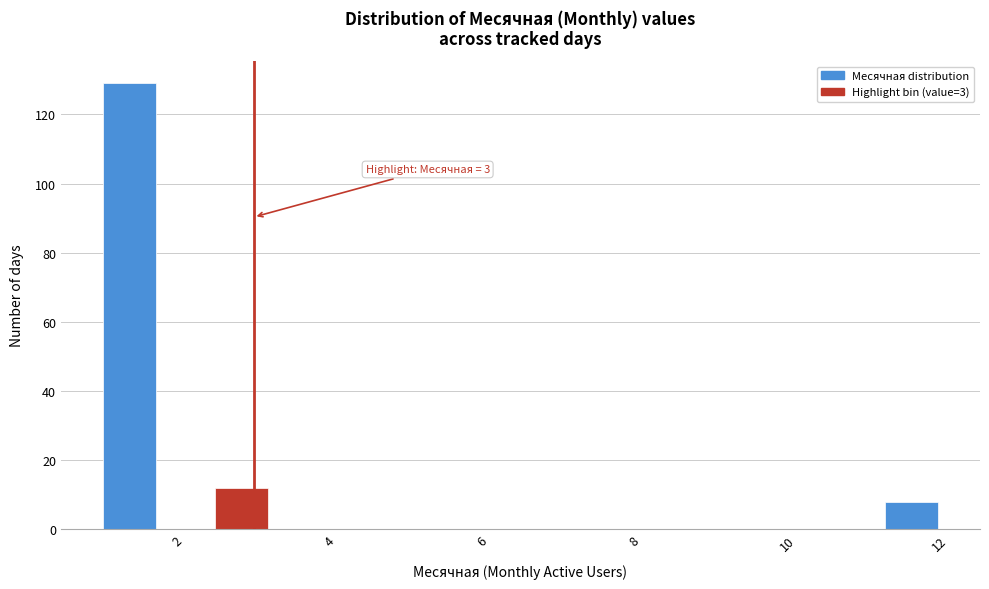

Around what value on the x-axis is the tallest bar? Give the approximate position of its centre, as read against the axis.

1.4